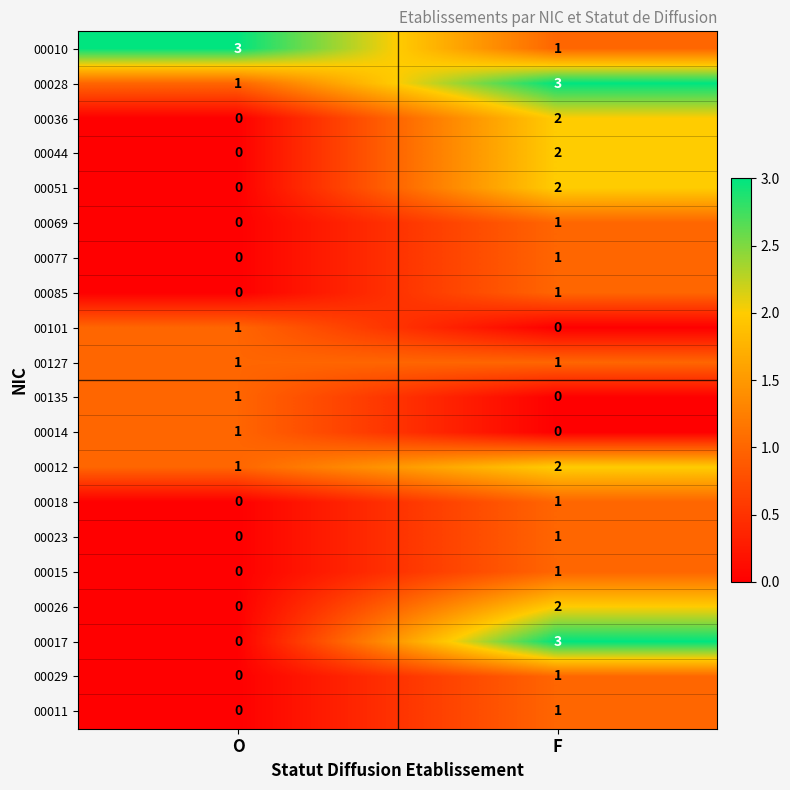

List the labels in order of 00010 value, smallest first.

F, O